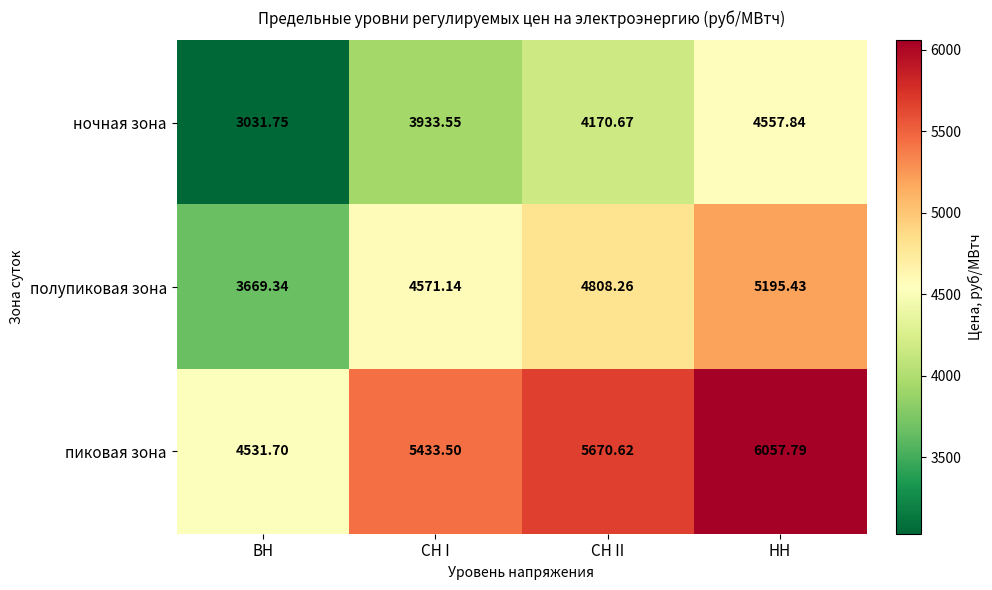

At which category does the chart reach its minimum across all series?

ВН